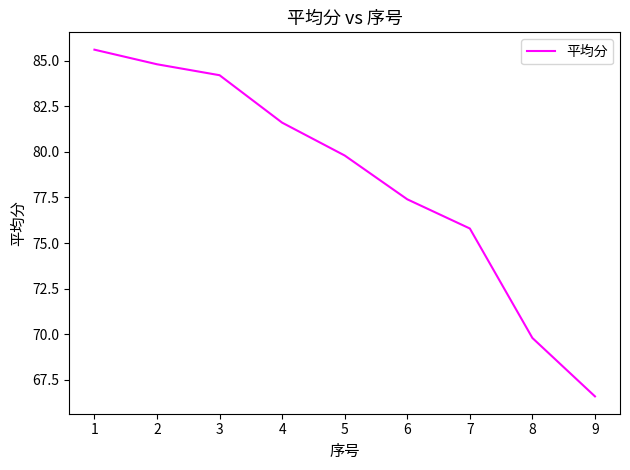

At which label is the value closest to 76?

7